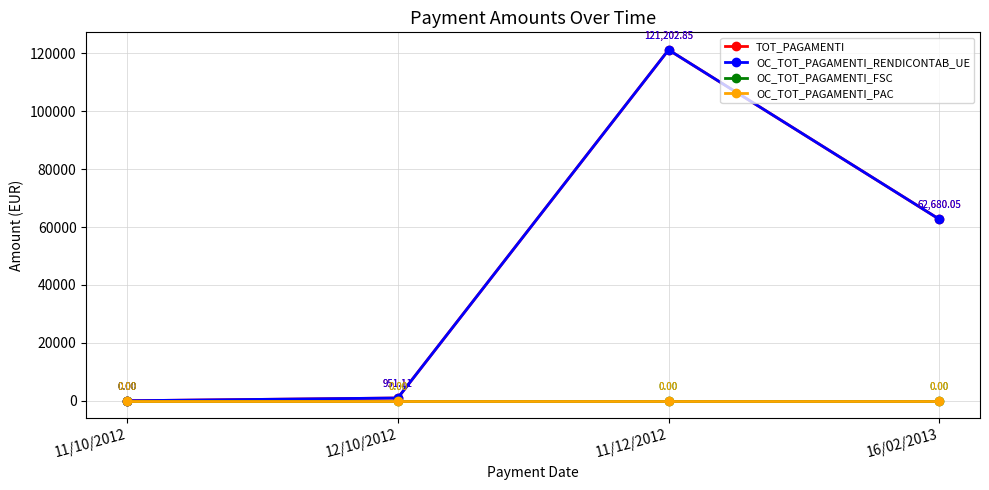

Does the chart display data point markers on the line(s)?

Yes